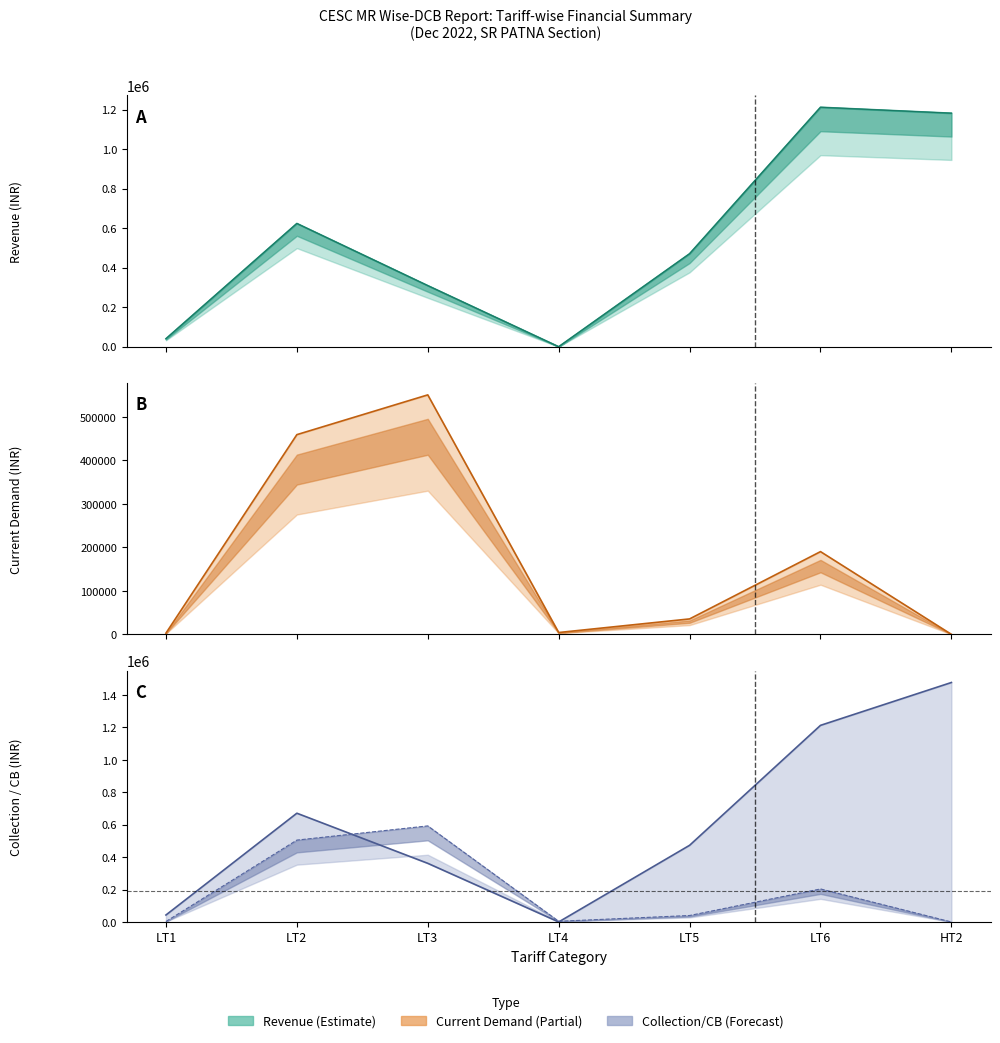

What is the difference between the maximum and minimum values in the Collection series?

592390.0